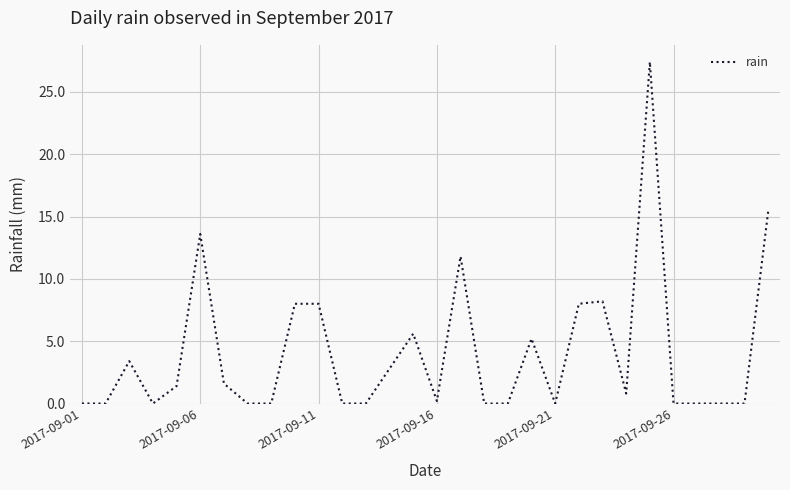

What is the difference between the maximum and minimum values?

27.4